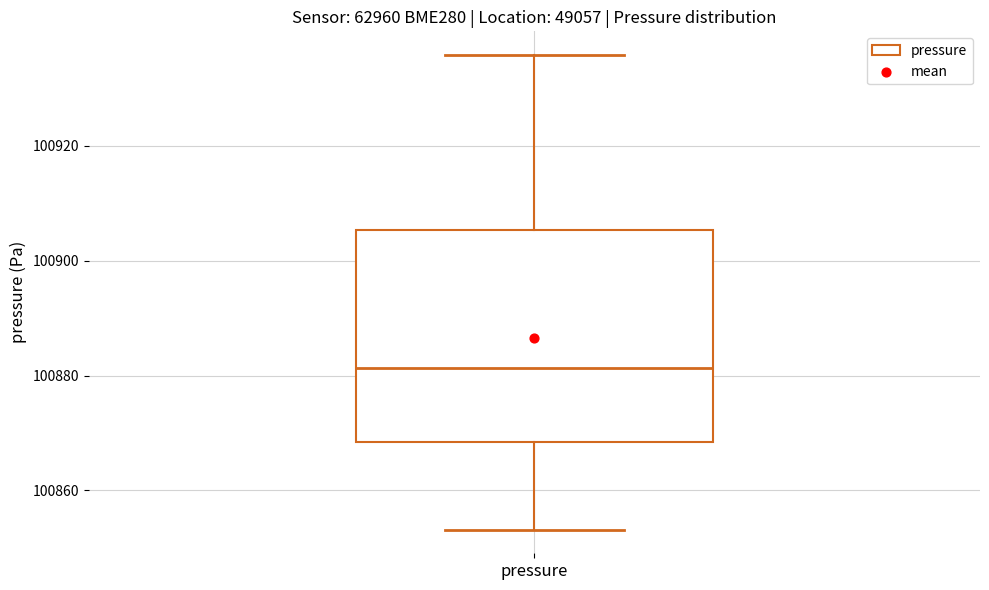

Read this box plot against the y-axis: the position of the median line, the range covered by the box, and the ends of both whiskers. The values are not printed on the chart, so give them approximately, as read against the axis.

median 100882, box 100868 to 100906, whiskers 100854 to 100936